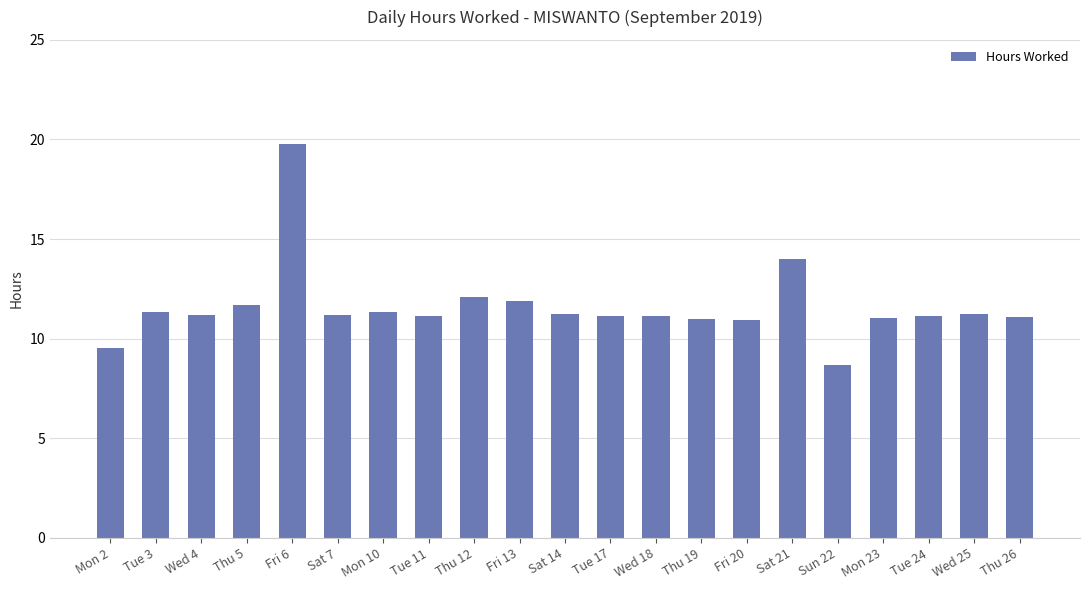

How many bars are there in total?

21